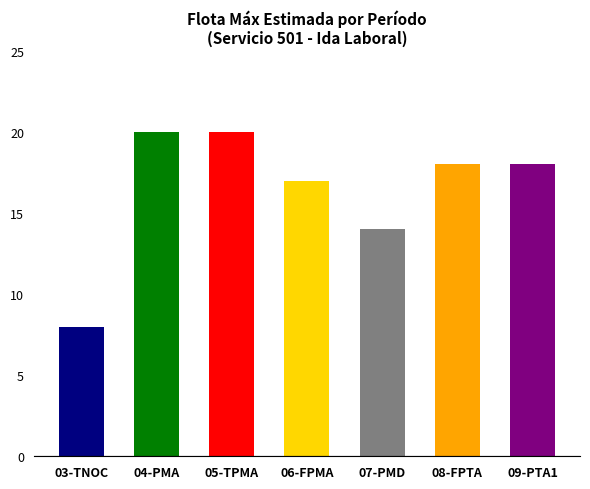

Which label corresponds to the smallest value in the chart?

03-TNOC